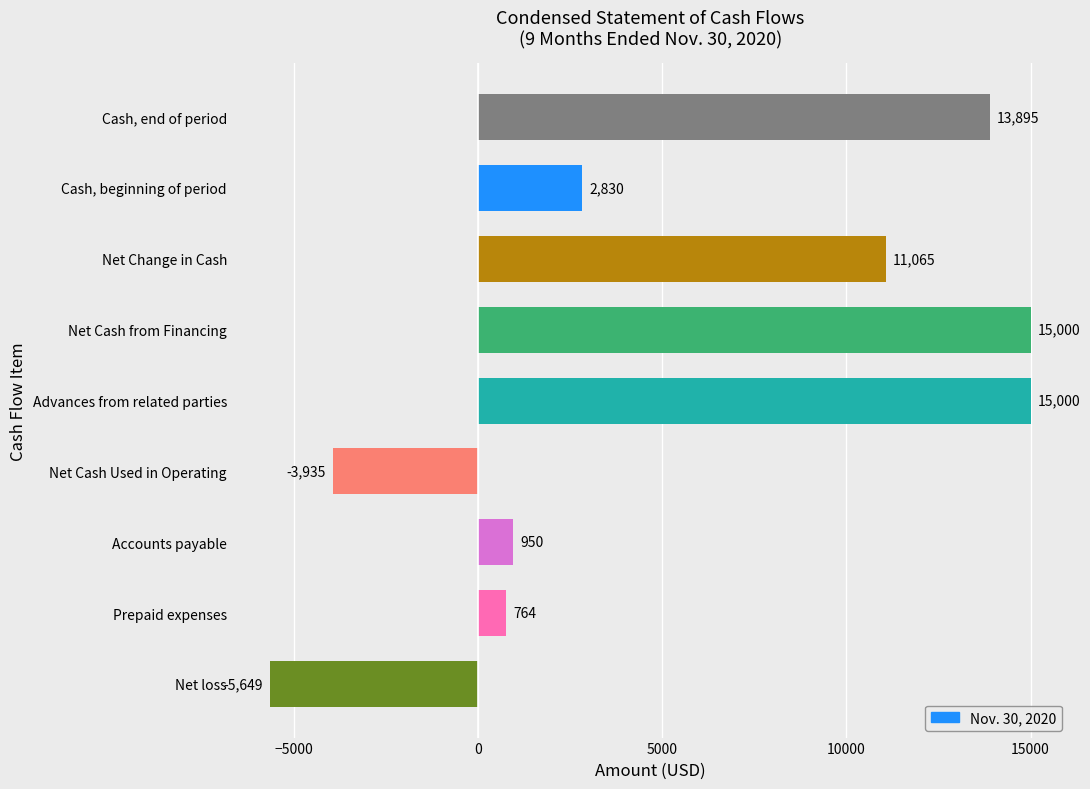

At which label is the value closest to 4675?

Cash, beginning of period